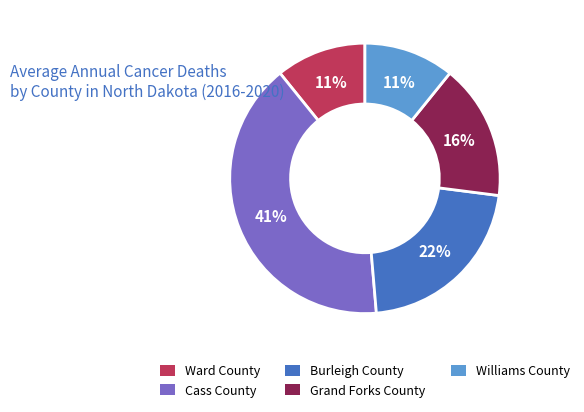

How many segments does this pie chart have?

5